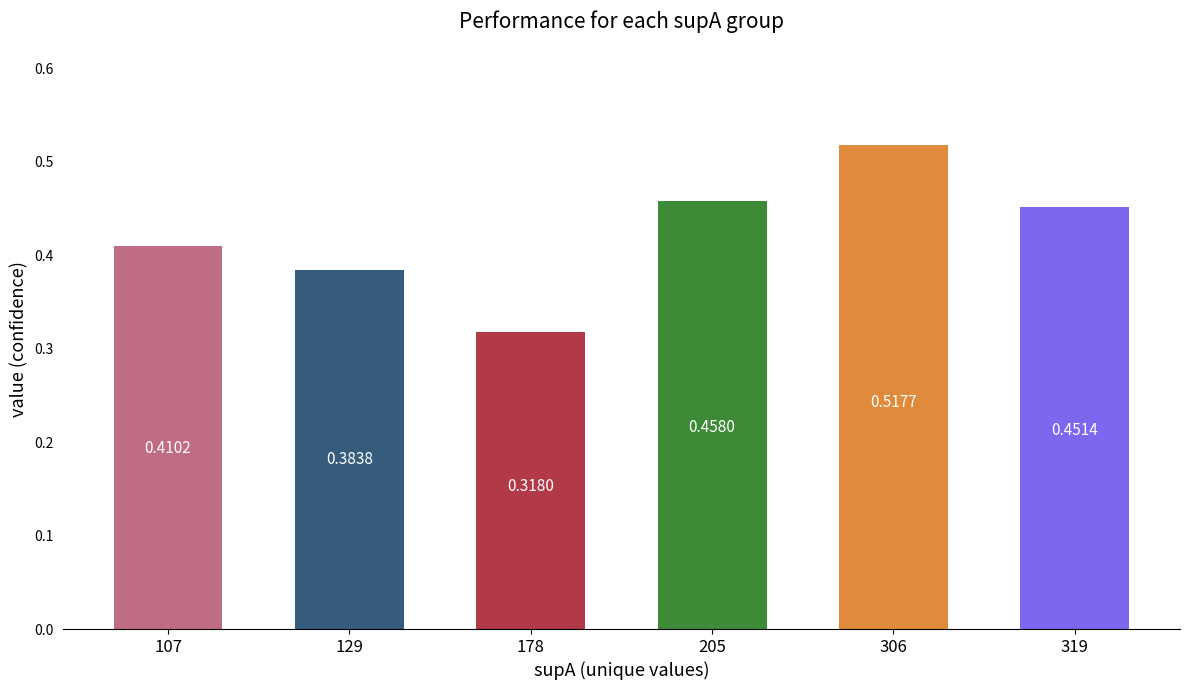

What is the sum of all values?

2.5